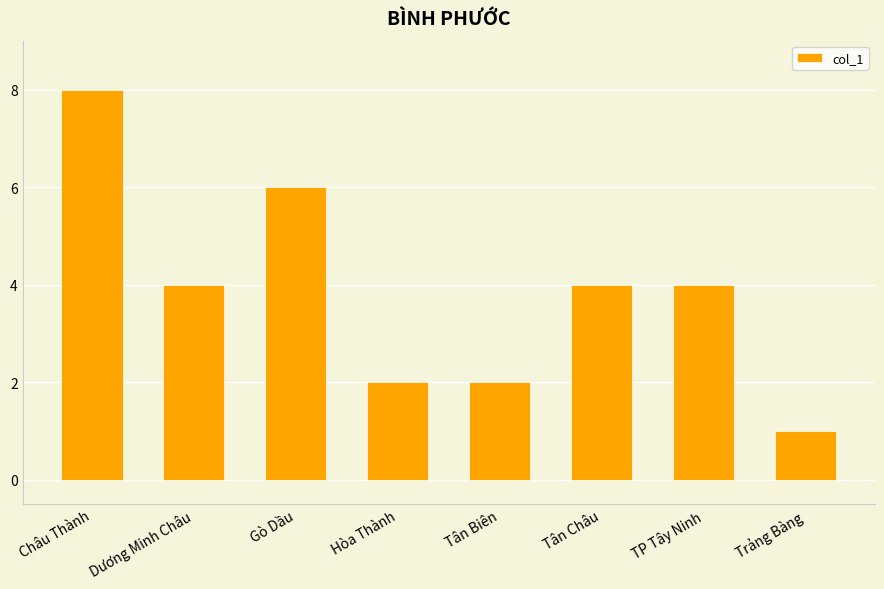

True or false: the data shows 1 at Trảng Bàng.

True